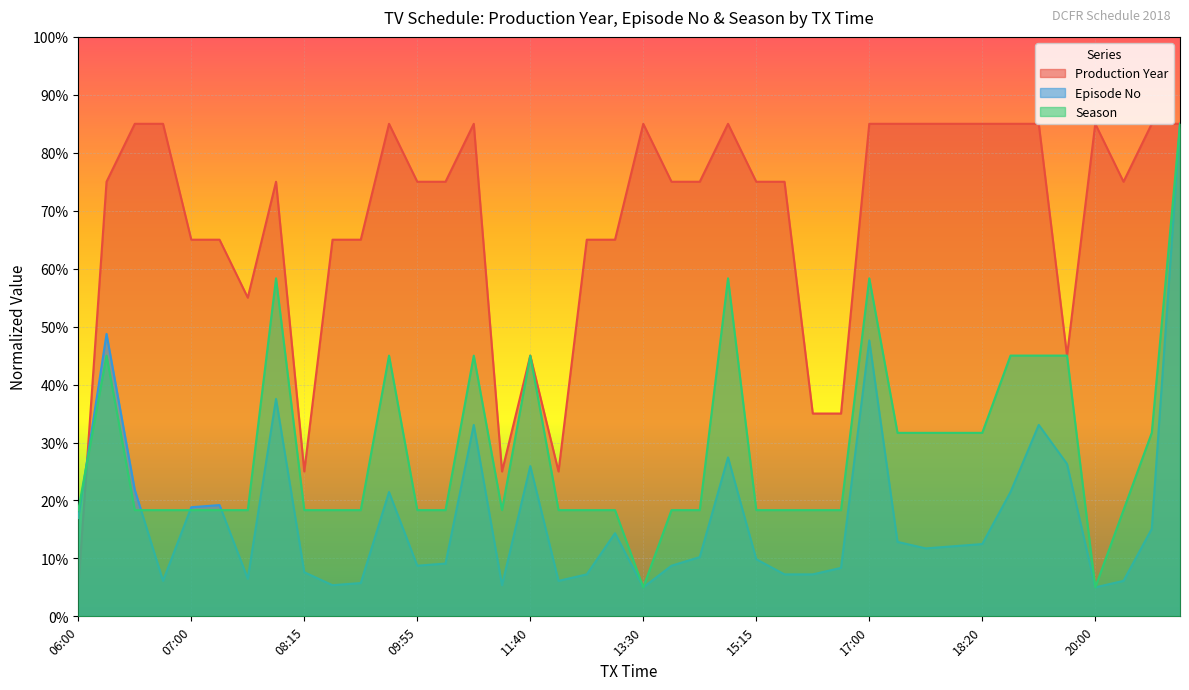

Rank the series by their maximum value, from lowest to highest.

Production Year, Episode No, Season